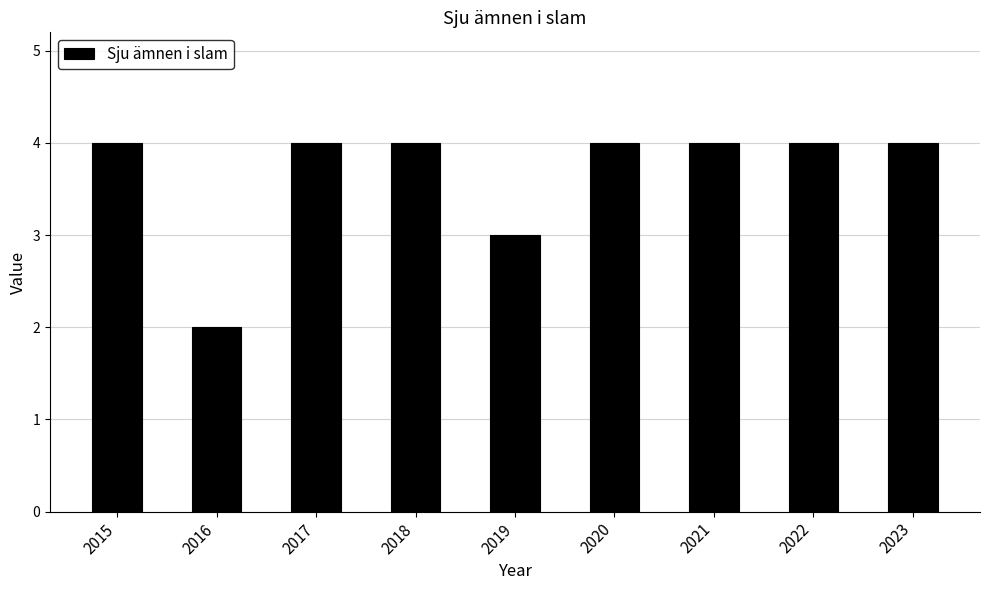

How many categories are shown in the chart?

9